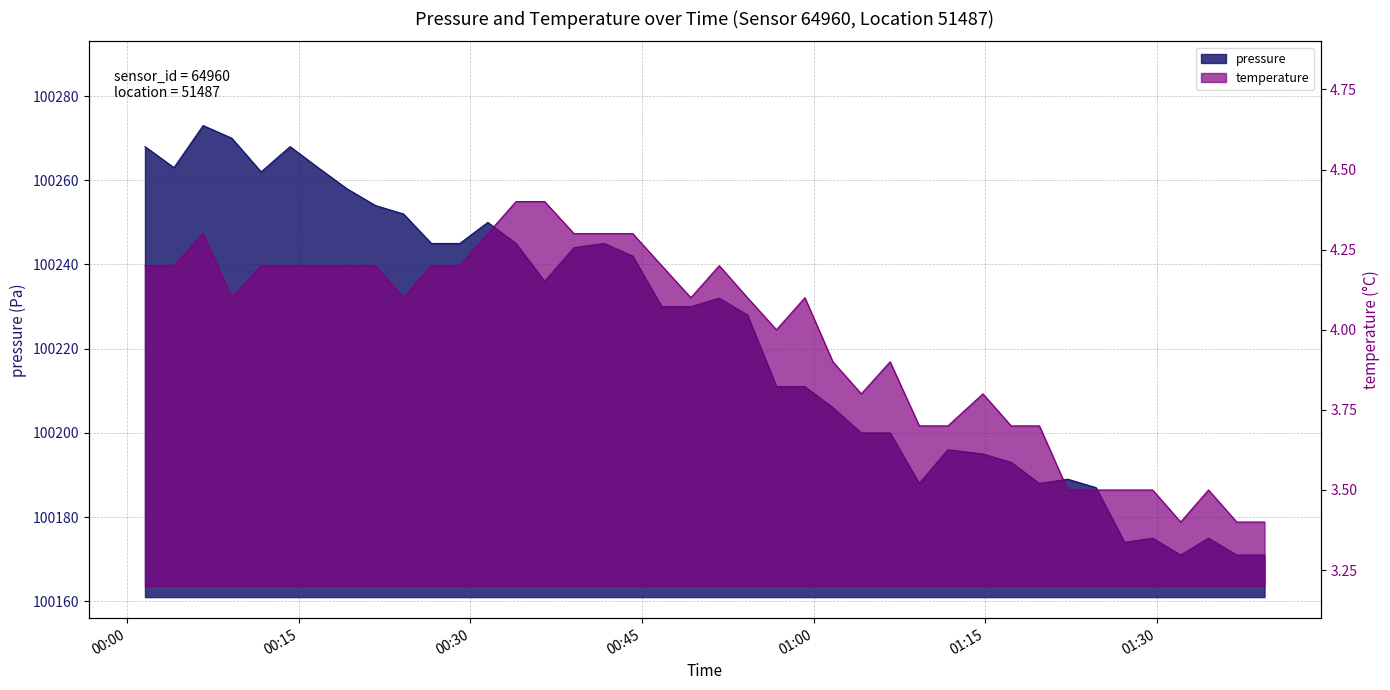

Reading right to left, what are all the values shown in this chart?

pressure: 100171.0	100171.0	100175.0	100171.0	100175.0	100174.0	100187.0	100189.0	100188.0	100193.0	100195.0	100196.0	100188.0	100200.0	100200.0	100206.0	100211.0	100211.0	100228.0	100232.0	100230.0	100230.0	100242.0	100245.0	100244.0	100236.0	100245.0	100250.0	100245.0	100245.0	100252.0	100254.0	100258.0	100263.0	100268.0	100262.0	100270.0	100273.0	100263.0	100268.0
temperature: 3.4	3.4	3.5	3.4	3.5	3.5	3.5	3.5	3.7	3.7	3.8	3.7	3.7	3.9	3.8	3.9	4.1	4.0	4.1	4.2	4.1	4.2	4.3	4.3	4.3	4.4	4.4	4.3	4.2	4.2	4.1	4.2	4.2	4.2	4.2	4.2	4.1	4.3	4.2	4.2